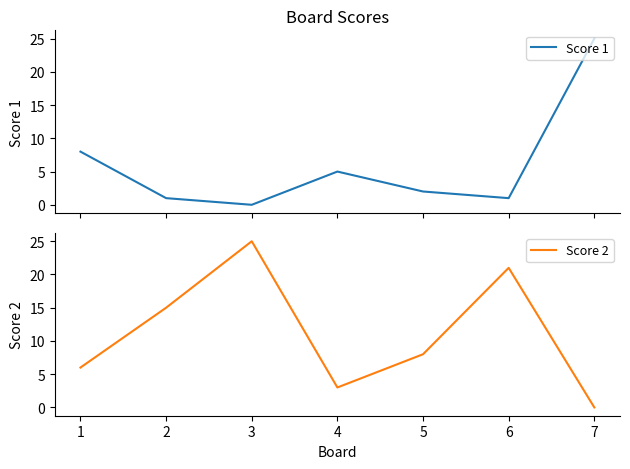

What is the sum of all Score 2 values?

78